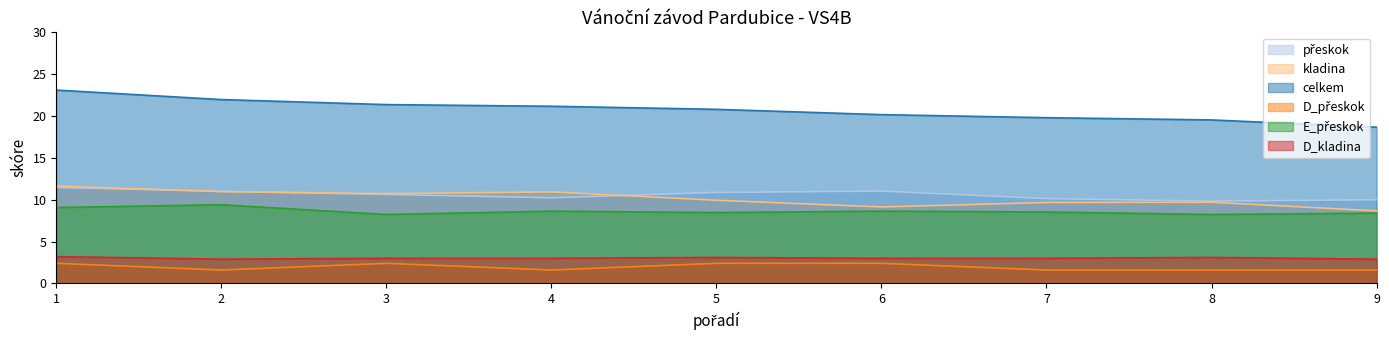

Reading left to right, what are all the values shown in this chart?

přeskok: 11.5	11.0	10.6	10.2	10.9	11.0	10.1	9.8	10.0
kladina: 11.6	11.0	10.7	10.9	9.9	9.1	9.7	9.7	8.7
celkem: 23.1	22.0	21.4	21.2	20.8	20.2	19.8	19.5	18.7
D_přeskok: 2.4	1.6	2.4	1.6	2.4	2.4	1.6	1.6	1.6
E_přeskok: 9.1	9.4	8.2	8.6	8.5	8.6	8.5	8.2	8.4
D_kladina: 3.2	2.9	3.0	3.0	3.1	3.0	3.0	3.1	2.9